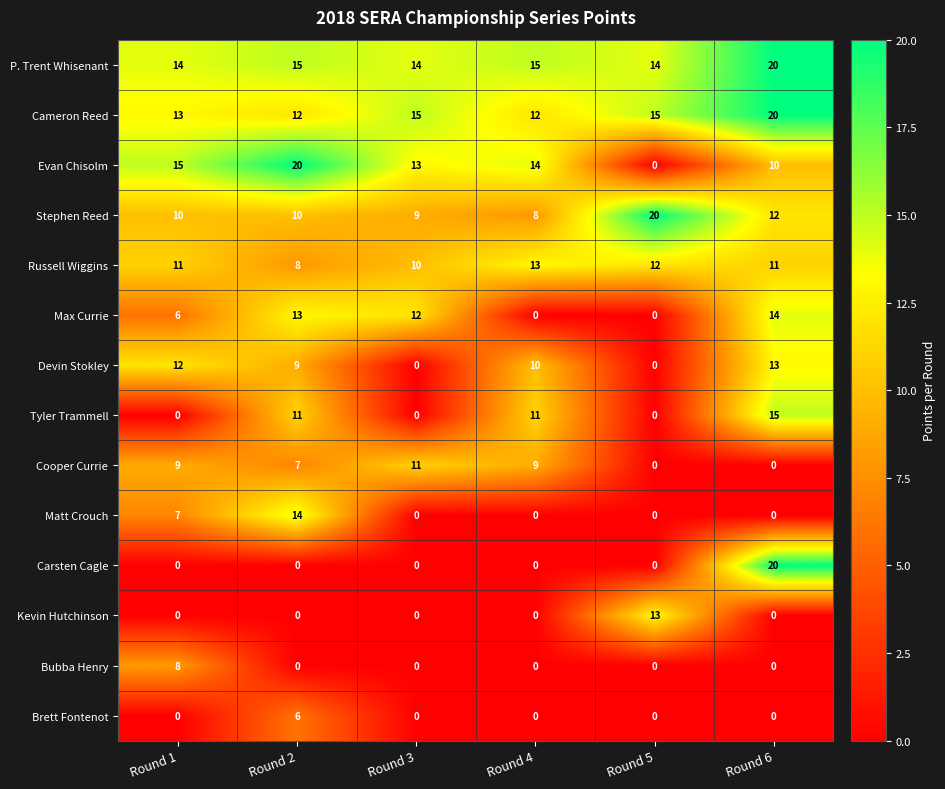

Which series changed the most between Round 1 and Round 4?

Tyler Trammell